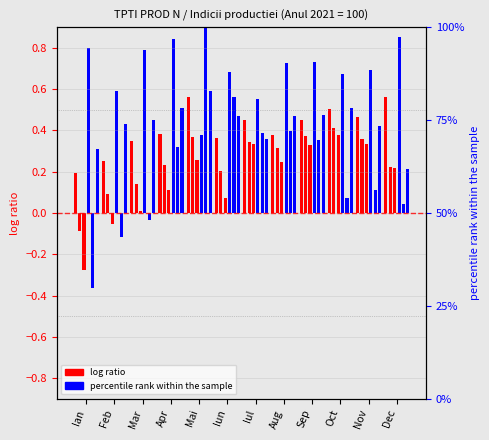

The value of H_transp at Sep is 0.5. True or false?

False